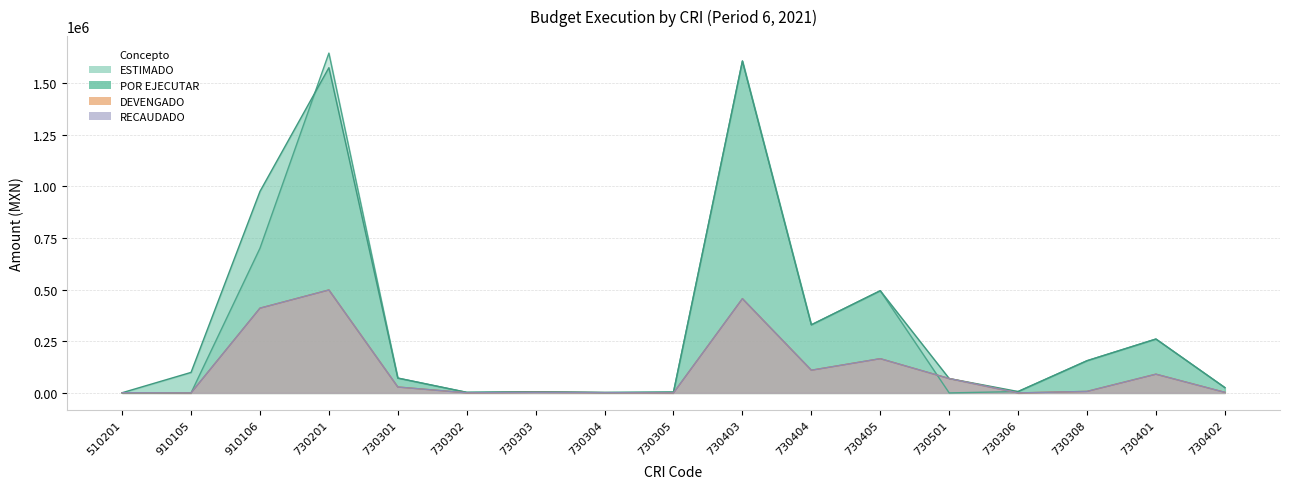

The ESTIMADO series shows 700000.0 at 910106. True or false?

True